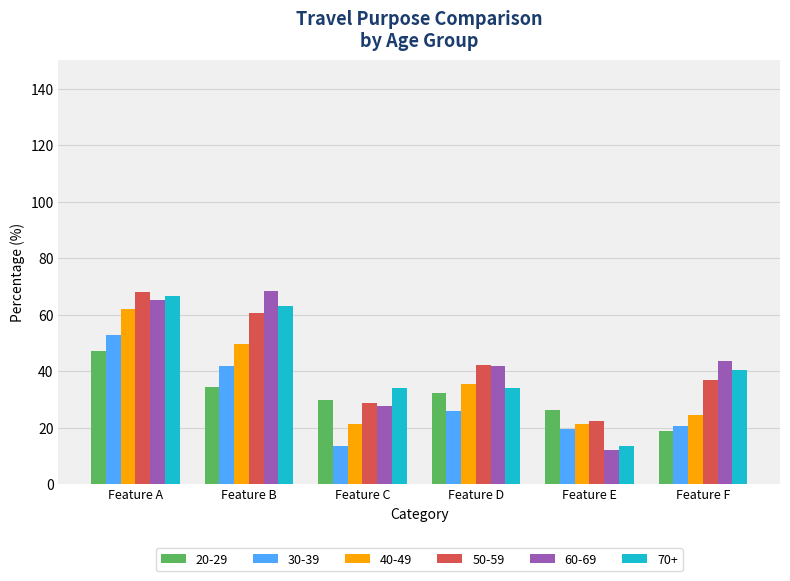

Reading right to left, list all the values displayed in this chart.

20-29: 18.7	26.1	32.1	29.9	34.3	47.0
30-39: 20.6	19.6	25.8	13.4	41.8	52.6
40-49: 24.5	21.2	35.3	21.2	49.5	62.0
50-59: 37.0	22.2	42.0	28.8	60.5	67.9
60-69: 43.5	12.2	41.9	27.6	68.3	65.0
70+: 40.4	13.5	34.0	34.0	63.1	66.7